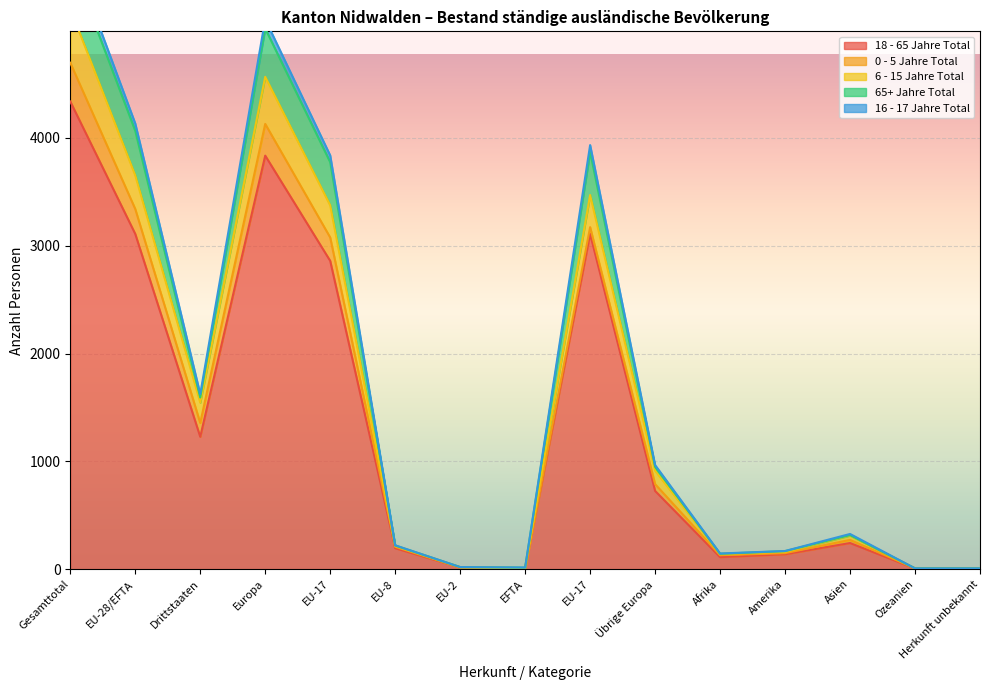

Rank the categories by 65+ Jahre Total value from highest to lowest.

Gesamttotal, Europa, EU-28/EFTA, EU-17, EU-17, Drittstaaten, Übrige Europa, Asien, EU-8, Amerika, Afrika, EU-2, EFTA, Ozeanien, Herkunft unbekannt